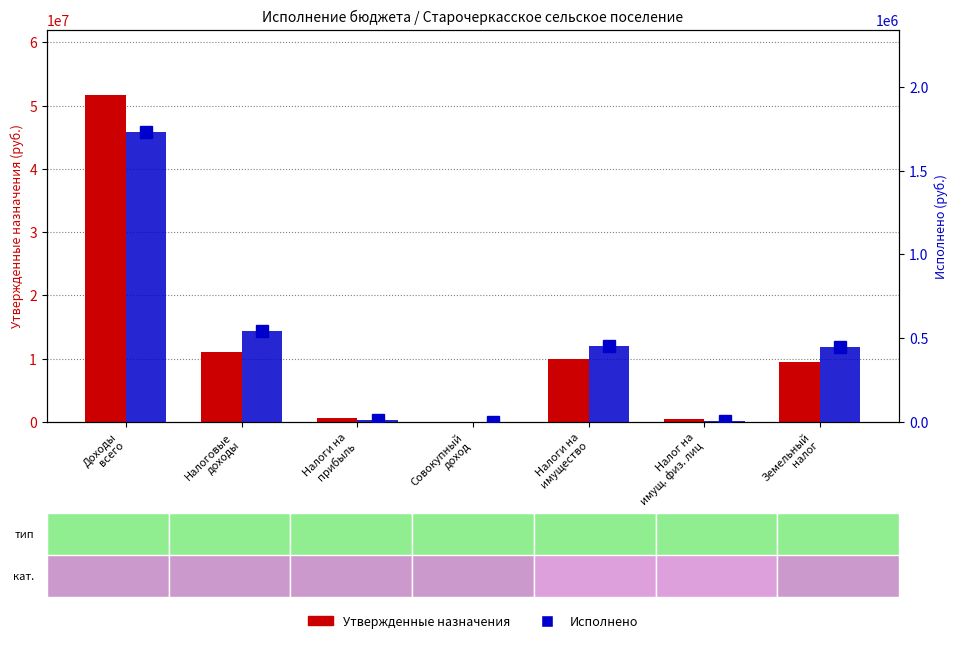

What is the label of the 6th bar from the left?

Налог на
имущ. физ. лиц